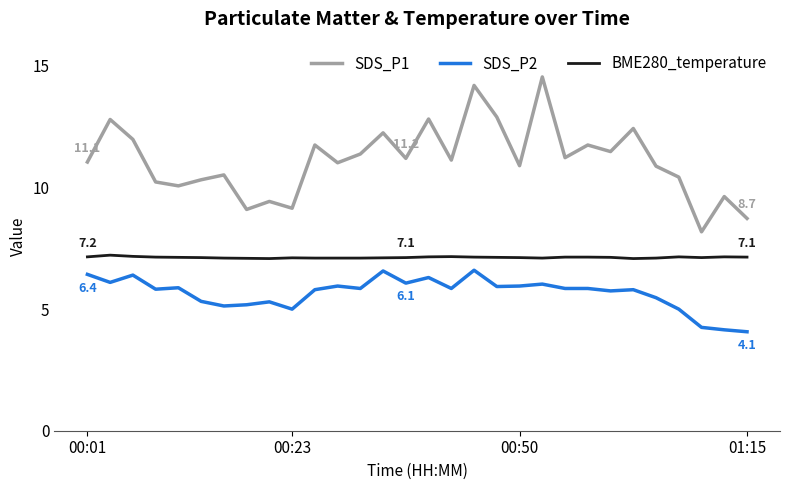

What is the difference between the second highest and second lowest values in the BME280_temperature series?

0.1